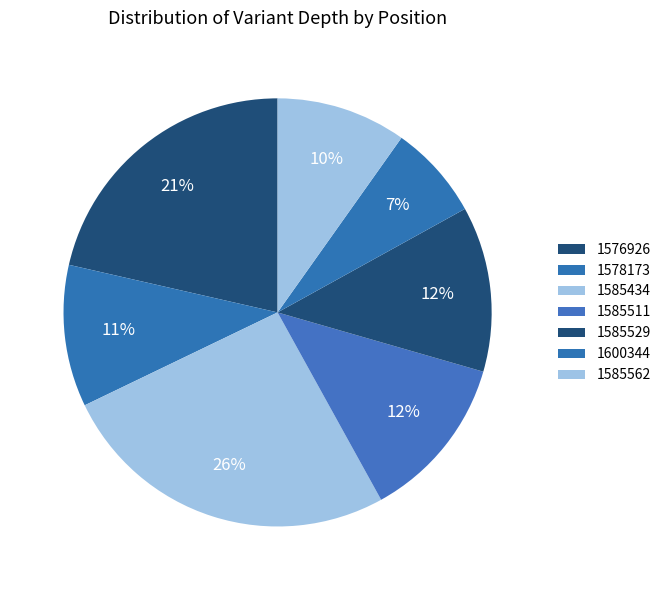

How many slices are in this pie chart?

7